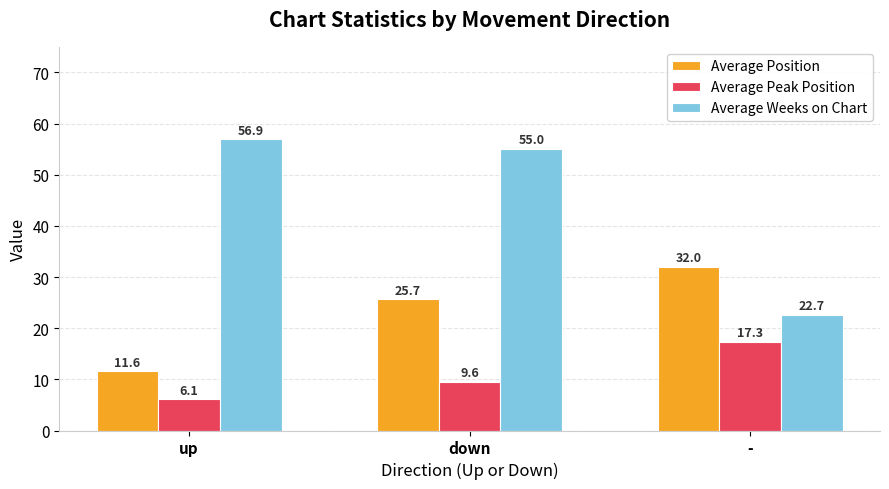

Reading right to left, what are all the values shown in this chart?

Average Position: 32.0	25.7	11.6
Average Peak Position: 17.3	9.6	6.1
Average Weeks on Chart: 22.7	55.0	56.9